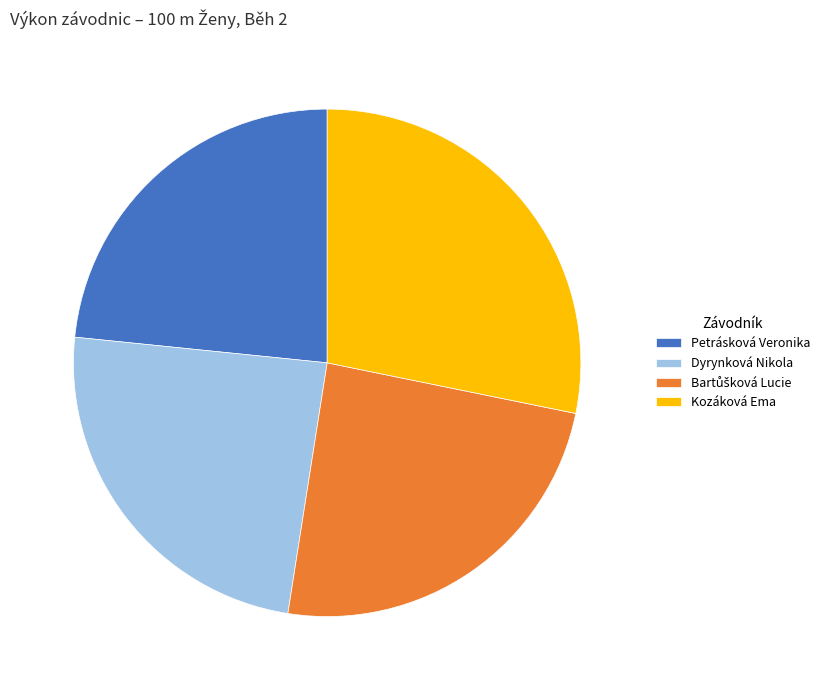

Does Kozáková Ema represent more than half of the total?

No